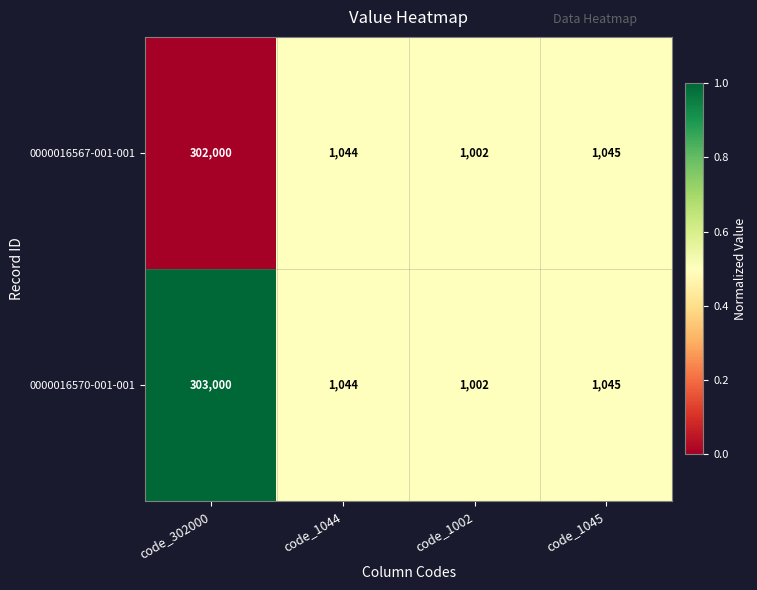

Rank the series by their average value, from highest to lowest.

0000016570-001-001, 0000016567-001-001